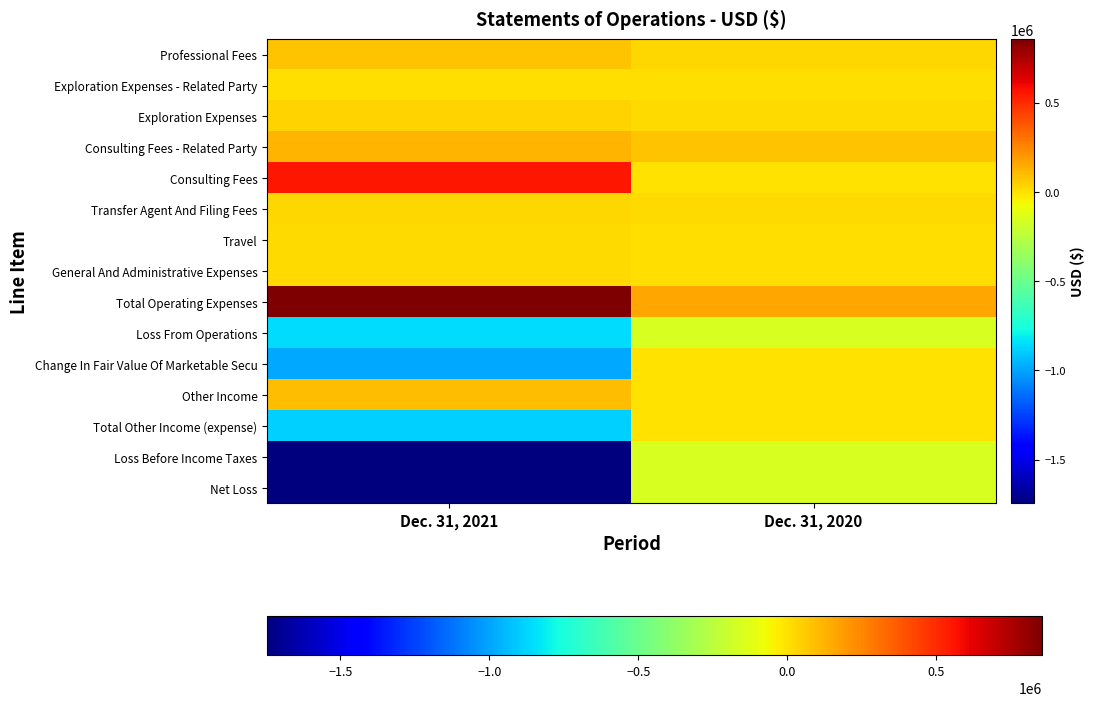

Reading left to right, transcribe all the data shown in this chart.

Professional Fees: Dec. 31, 2021=74521	Dec. 31, 2020=28174
Exploration Expenses - Related Party: Dec. 31, 2021=12234	Dec. 31, 2020=3656
Exploration Expenses: Dec. 31, 2021=33756	Dec. 31, 2020=18028
Consulting Fees - Related Party: Dec. 31, 2021=120000	Dec. 31, 2020=76500
Consulting Fees: Dec. 31, 2021=560880	Dec. 31, 2020=0
Transfer Agent And Filing Fees: Dec. 31, 2021=27893	Dec. 31, 2020=19908
Travel: Dec. 31, 2021=12711	Dec. 31, 2020=9003
General And Administrative Expenses: Dec. 31, 2021=13789	Dec. 31, 2020=4051
Total Operating Expenses: Dec. 31, 2021=855784	Dec. 31, 2020=159320
Loss From Operations: Dec. 31, 2021=-855784	Dec. 31, 2020=-159320
Change In Fair Value Of Marketable Secu: Dec. 31, 2021=-987489	Dec. 31, 2020=0
Other Income: Dec. 31, 2021=98000	Dec. 31, 2020=0
Total Other Income (expense): Dec. 31, 2021=-889489	Dec. 31, 2020=0
Loss Before Income Taxes: Dec. 31, 2021=-1745273	Dec. 31, 2020=-159320
Net Loss: Dec. 31, 2021=-1745273	Dec. 31, 2020=-159320